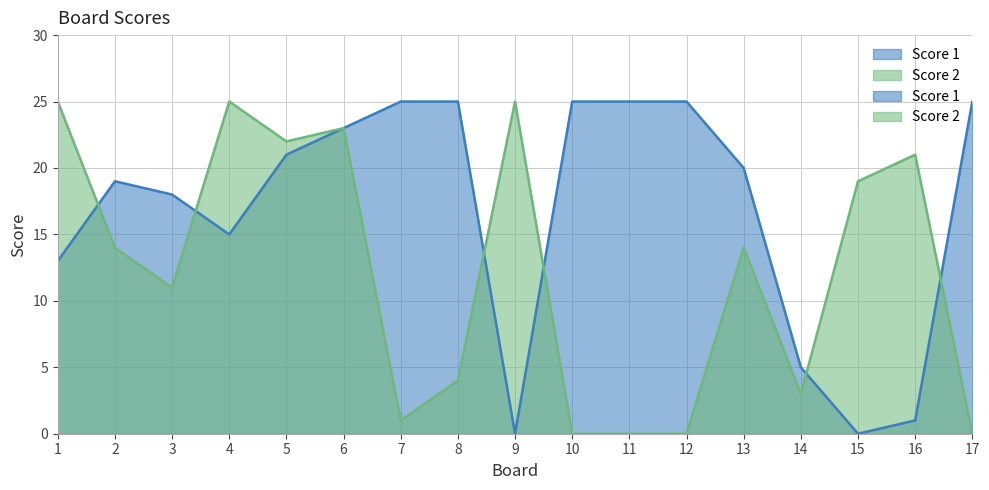

Where does the Score 1 series first go above 20?

5